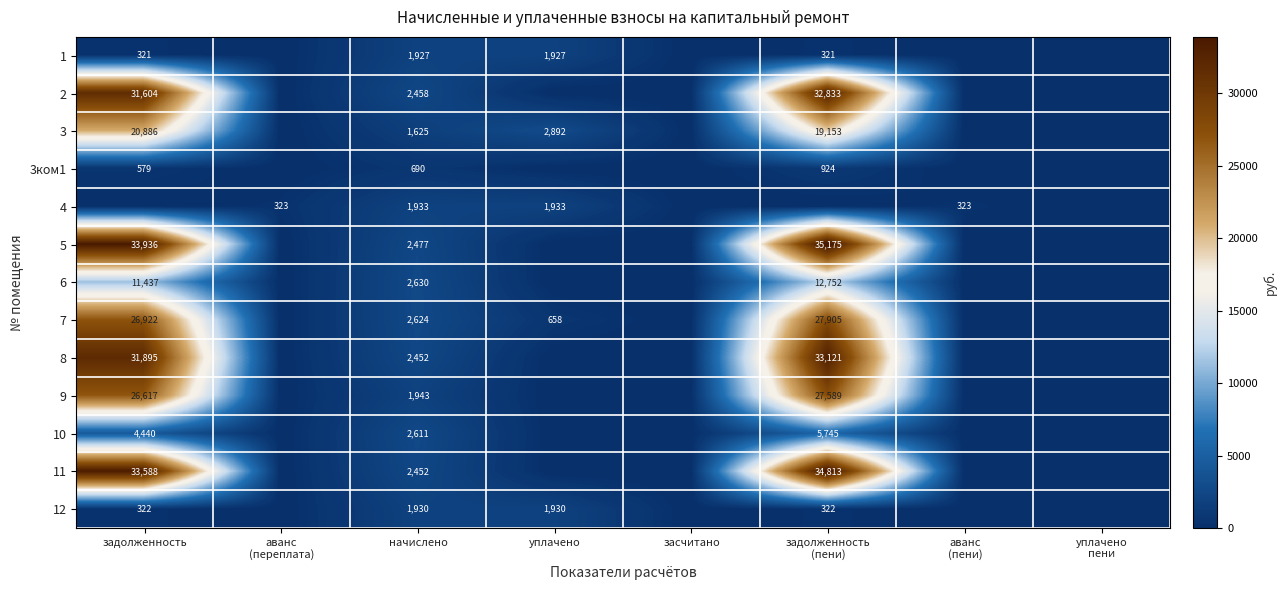

What is the spread (max minus min) of values at начислено?

1940